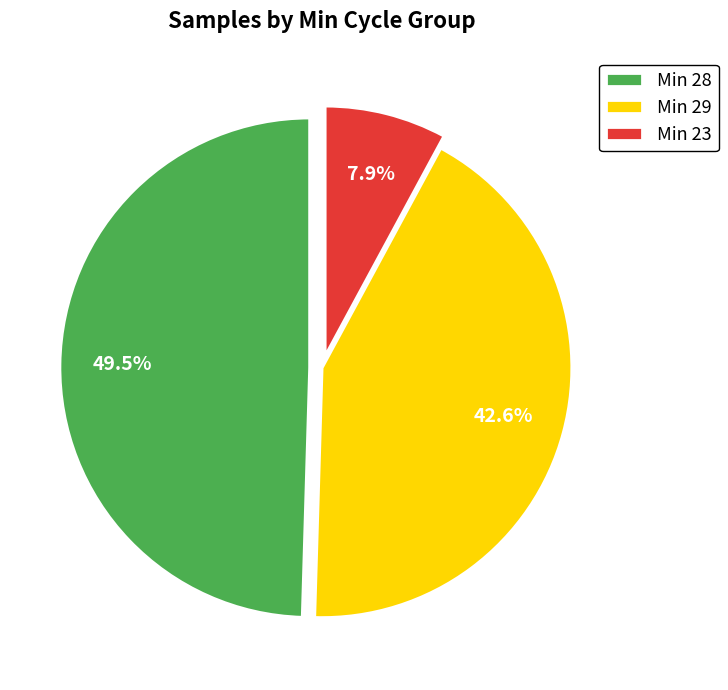

Count the number of slices in the pie.

3